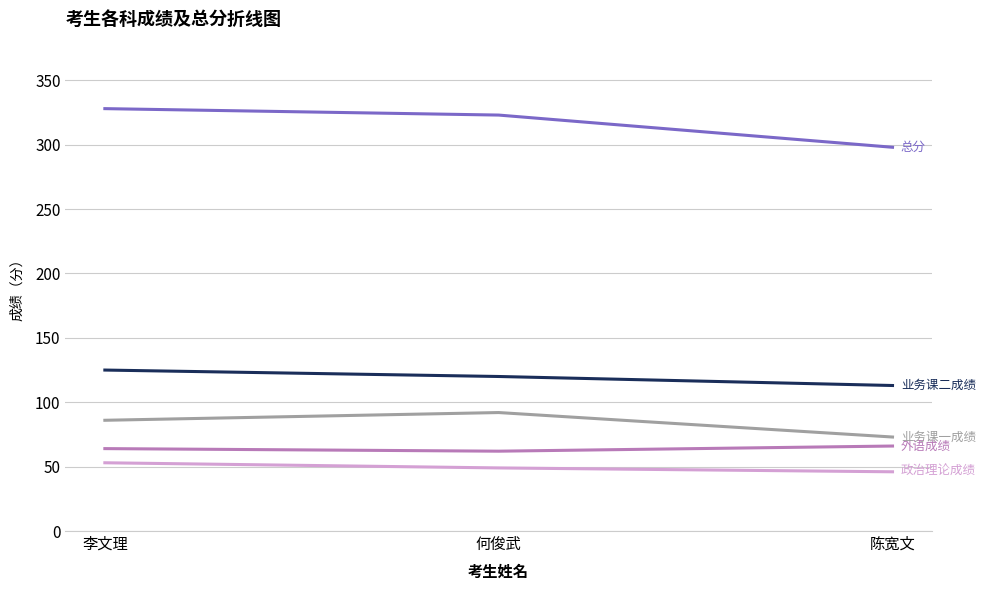

What is the total value across all series at 何俊武?

646